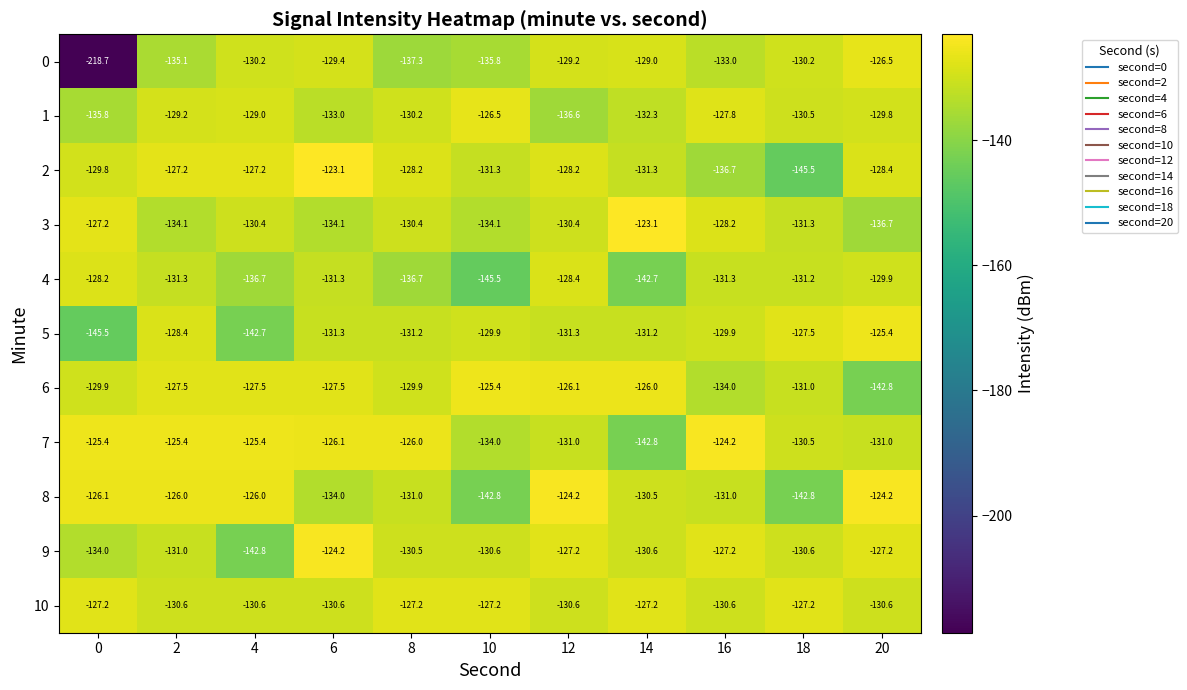

True or false: 6 has a value of -171.7 at 0.

False